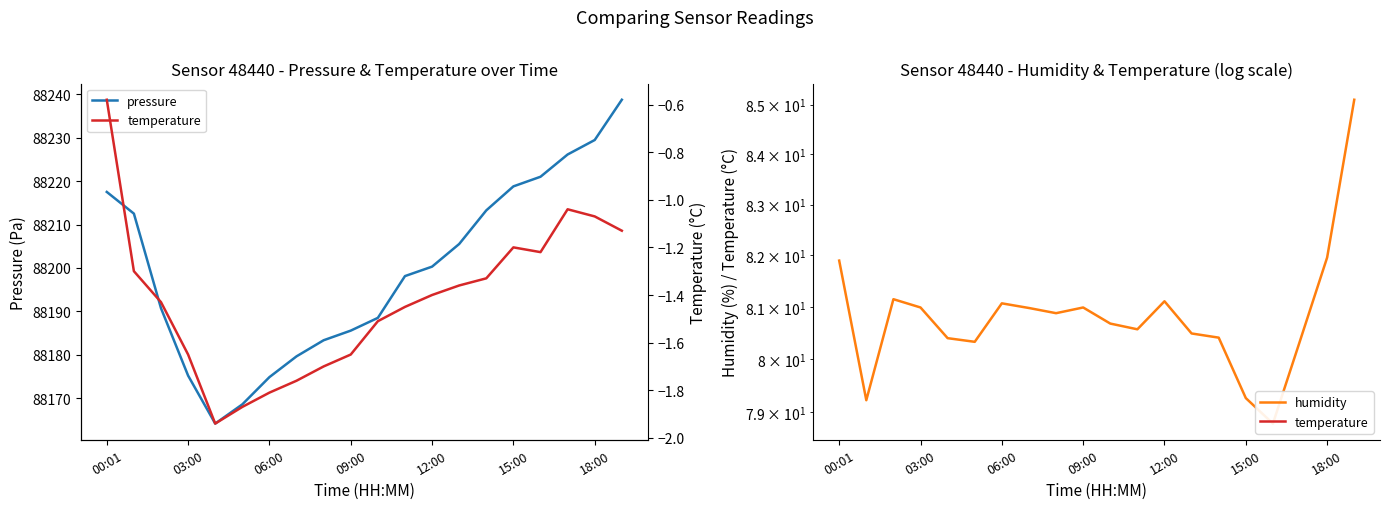

The pressure series shows 57100.5 at 18:00. True or false?

False